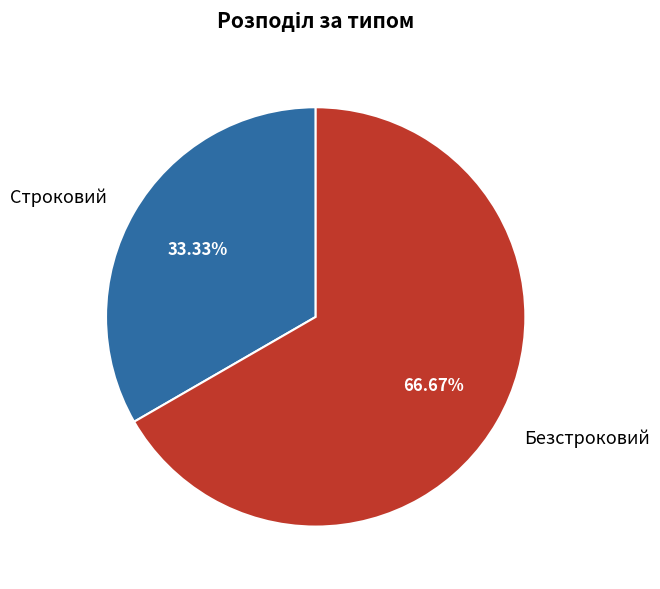

Combined, what portion of the pie is Строковий and Безстроковий?

100.0%